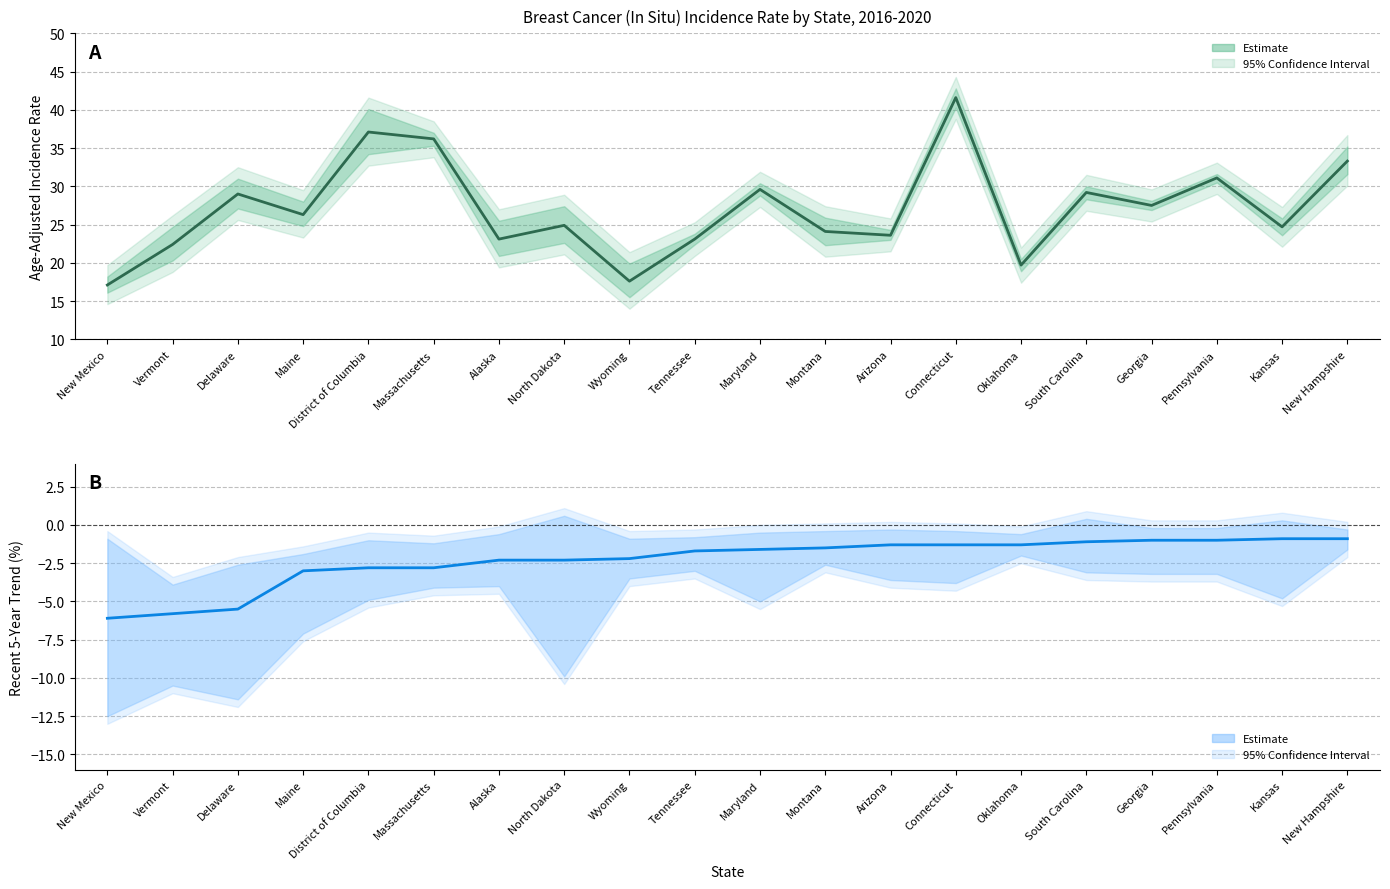

What is the sum of all Age-Adjusted Rate values?

541.2